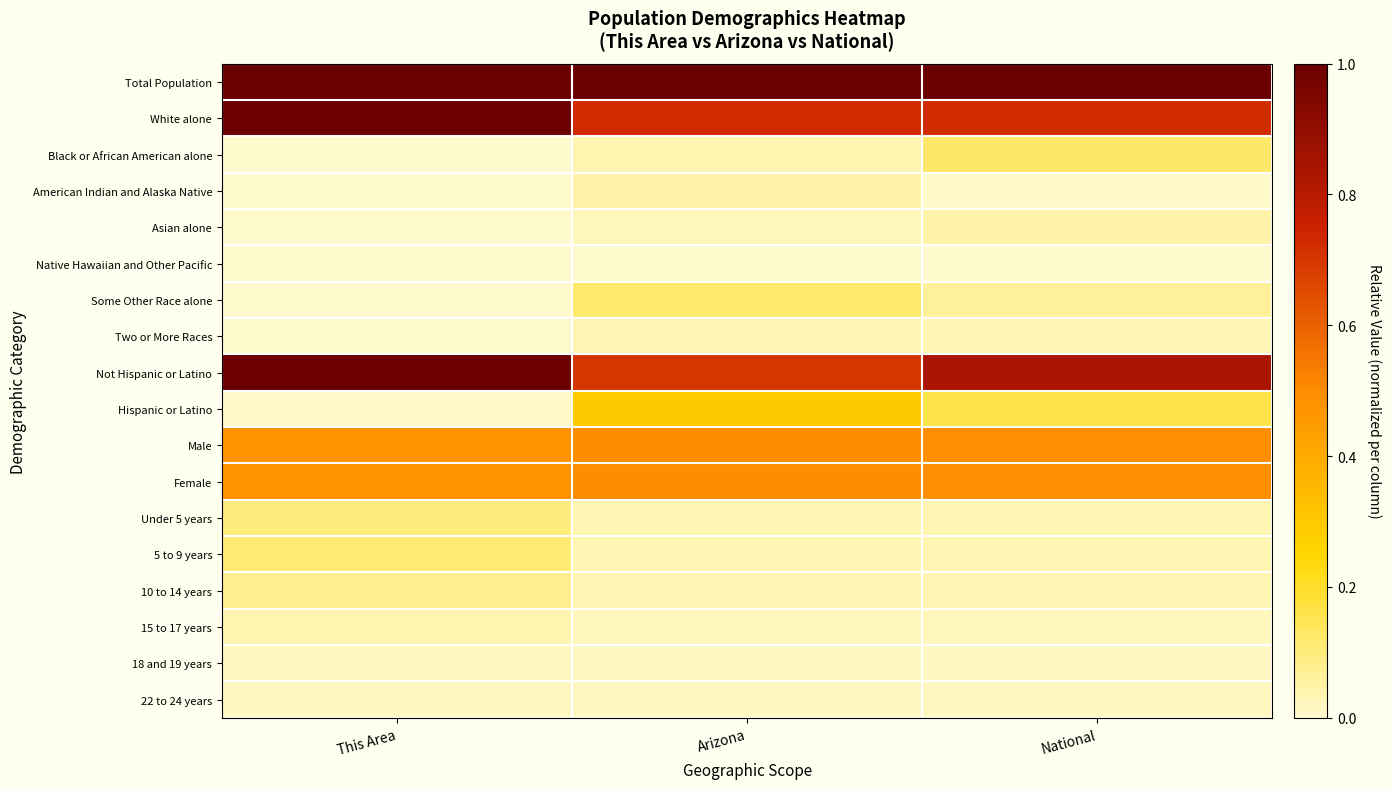

What is the total value across all series at National?

4.1